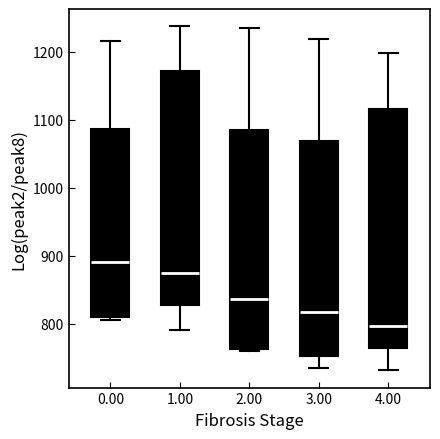

Reading left to right, read every box against the y-axis: the position of its median line, the range the box covers, and the ends of its whiskers. The values are not printed on the chart, so give them approximately, as read against the axis.

0.00: median 890, box 810 to 1090, whiskers 810 (just below the box's lower edge) to 1220
1.00: median 870, box 830 to 1170, whiskers 790 to 1240
2.00: median 840, box 760 to 1080, whiskers 760 (just below the box's lower edge) to 1240
3.00: median 820, box 750 to 1070, whiskers 730 to 1220
4.00: median 800, box 760 to 1120, whiskers 730 to 1200